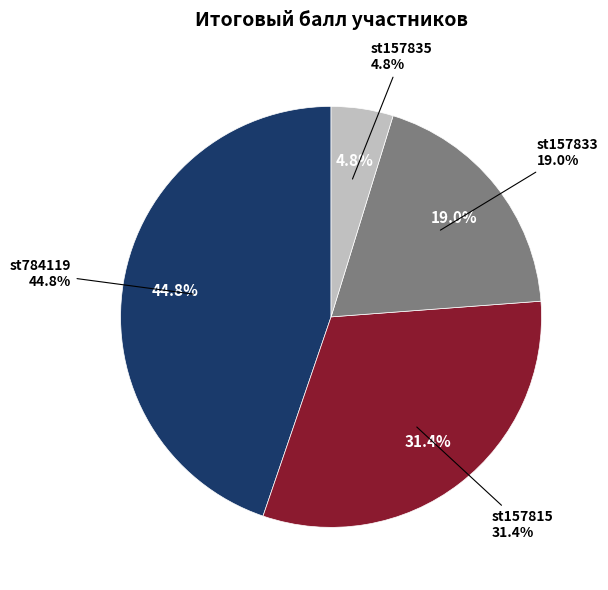

Count the number of slices in the pie.

4